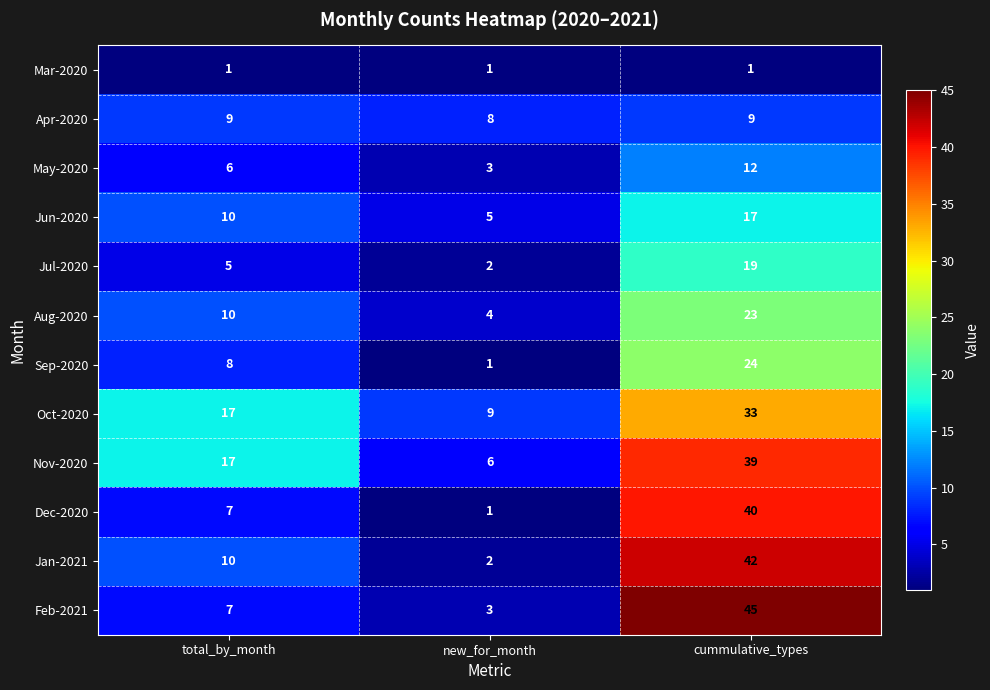

Count the May-2020 values in the range 3 to 12.

3